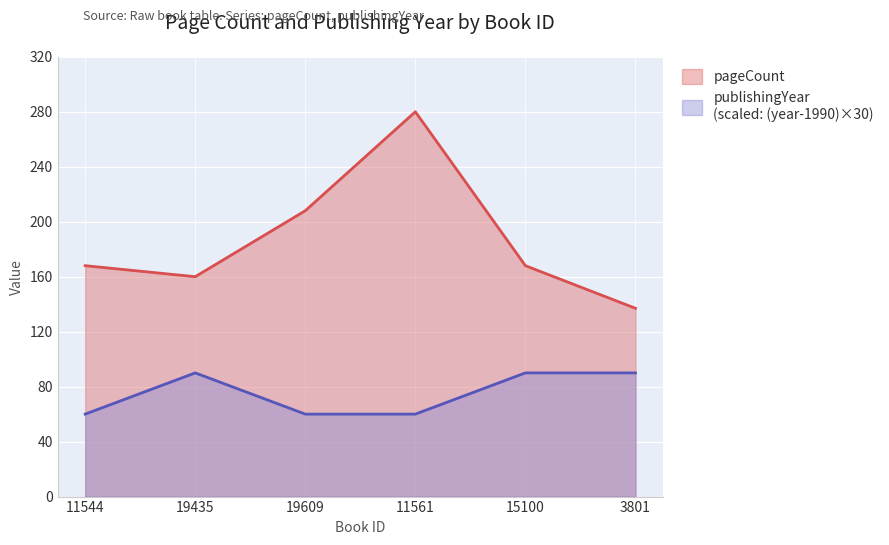

At which category does pageCount reach its first local valley?

19435